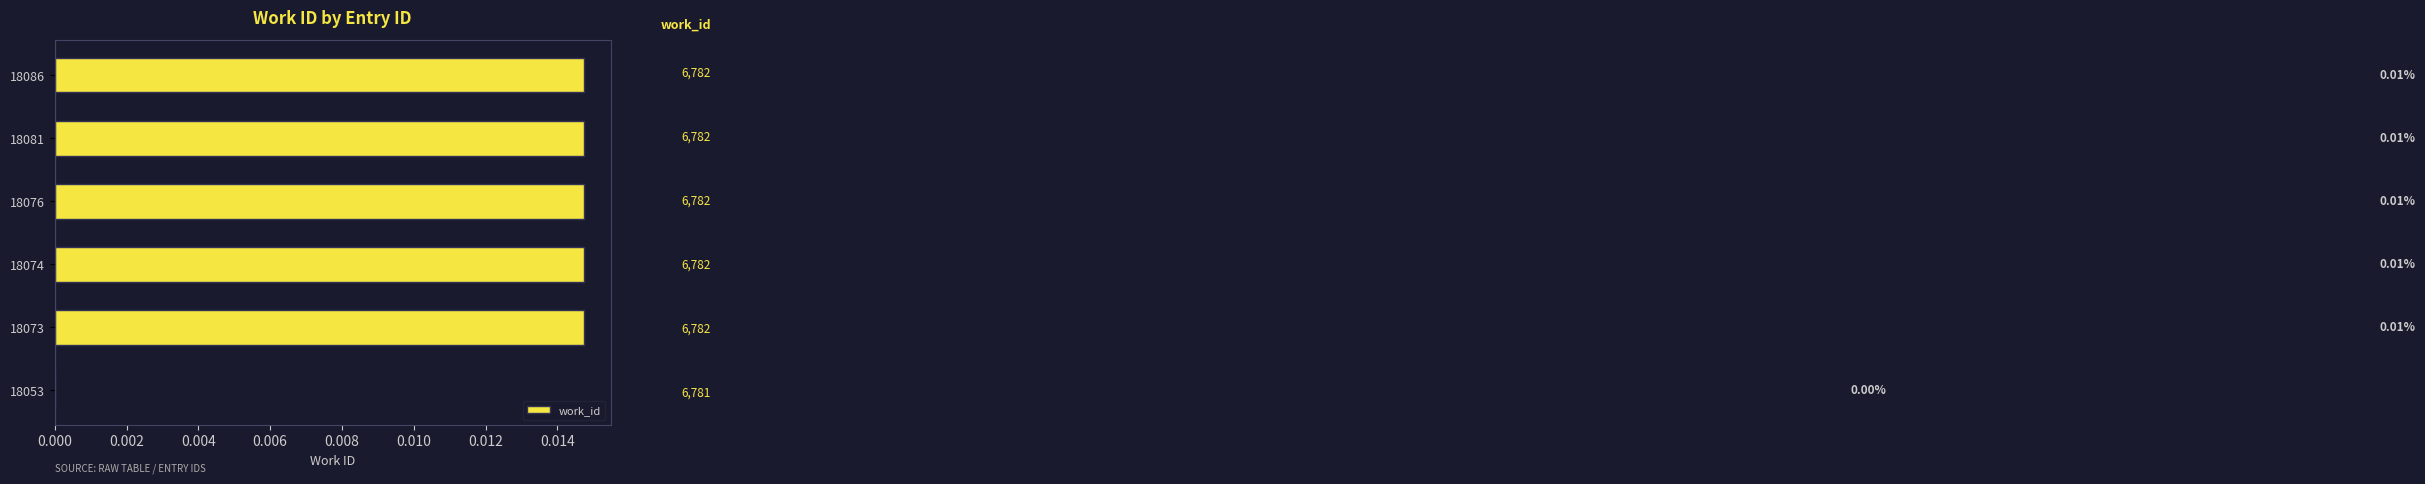

Between 18081 and 18053, which is larger?

18081